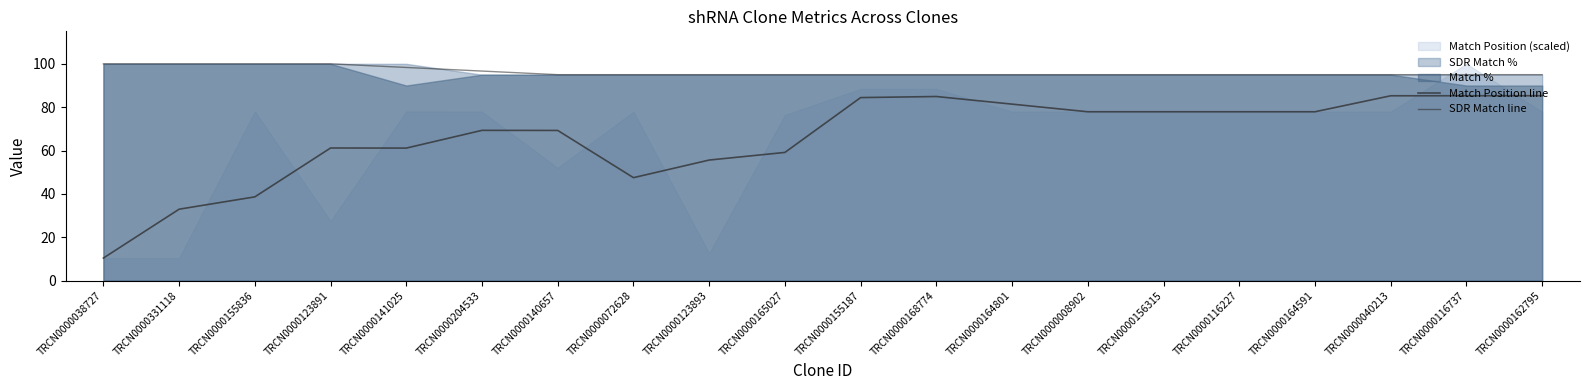

At how many categories does at least one series exceed 36?

20